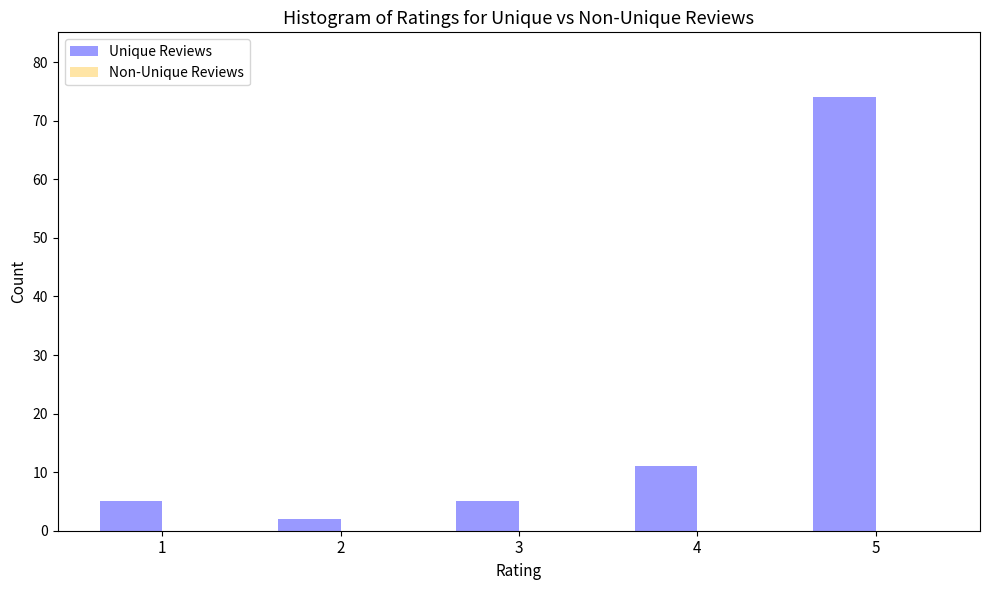

Reading left to right, list all the values displayed in this chart.

1=5	2=2	3=5	4=11	5=74